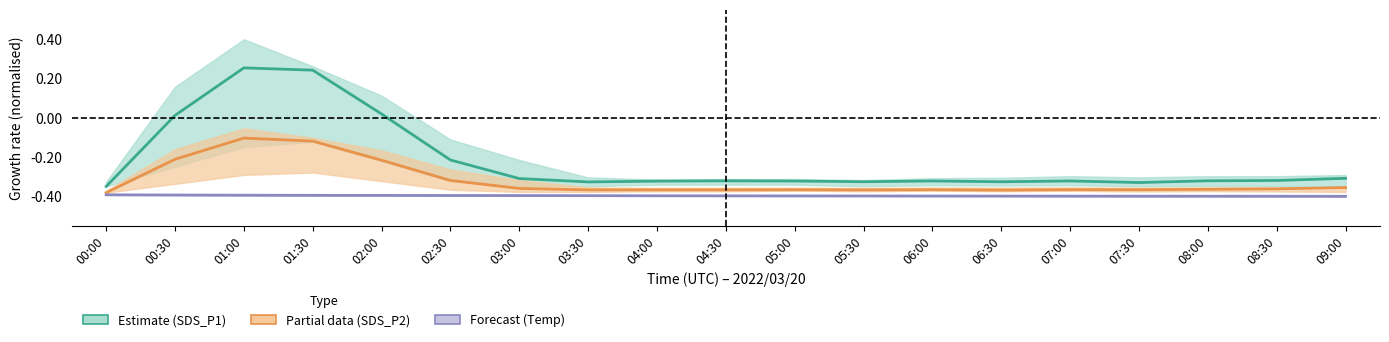

At which label does Temperature (forecast) reach its peak?

00:00